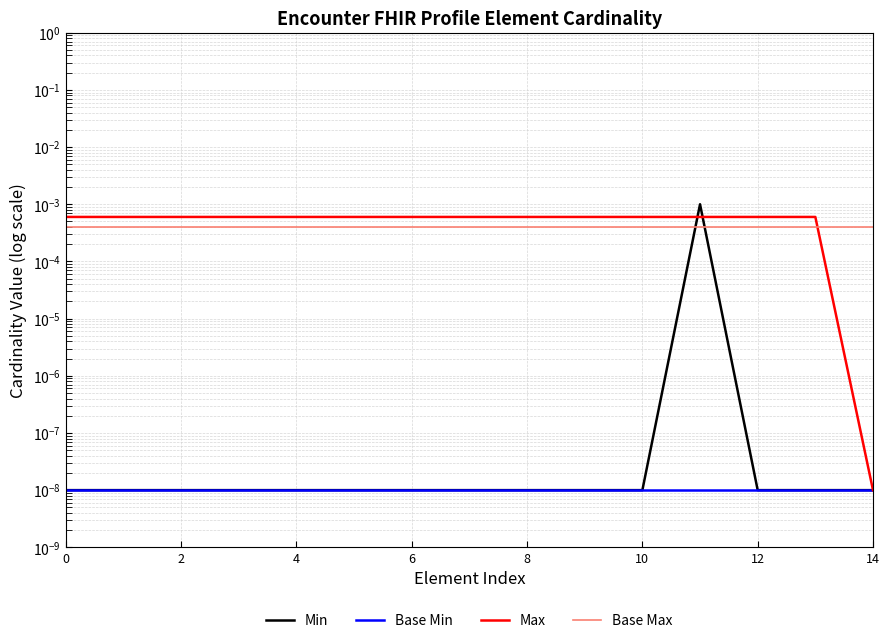

True or false: Min and Base Min intersect in this chart.

False